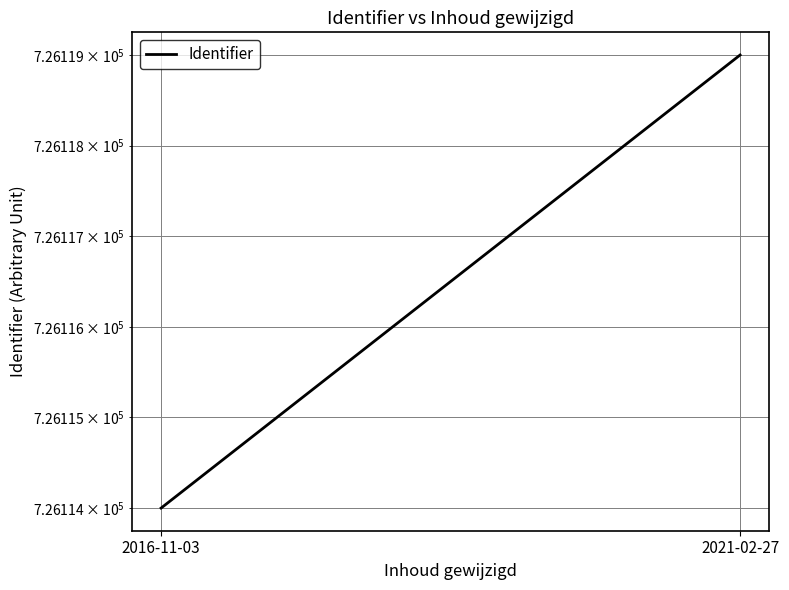

What is the ratio of the value at 2016-11-03 to the value at 2021-02-27?

1.0